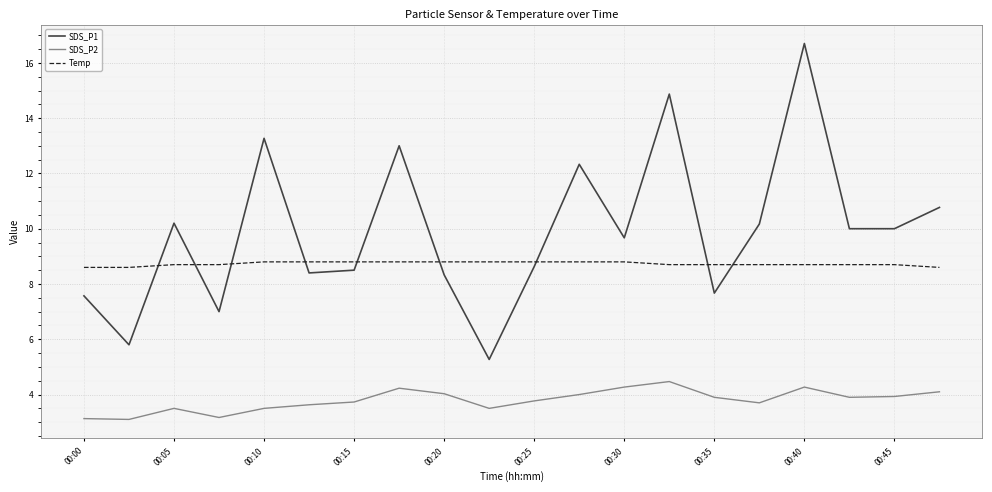

What is the greatest value displayed?

16.7